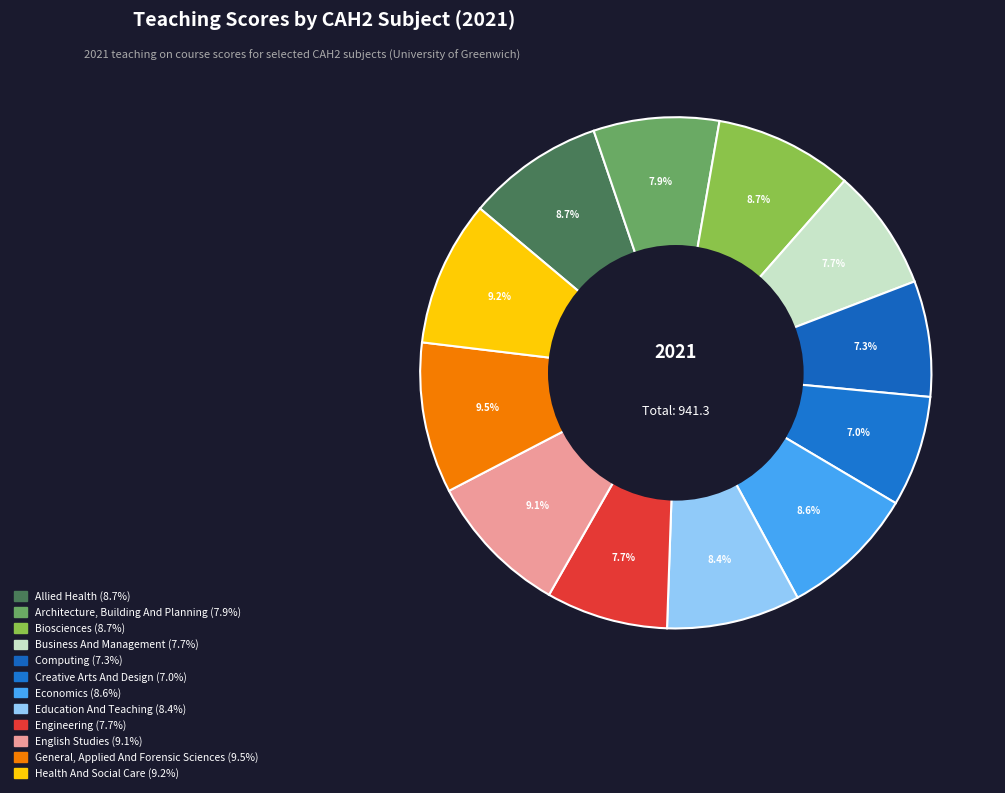

How many slices are in this pie chart?

12